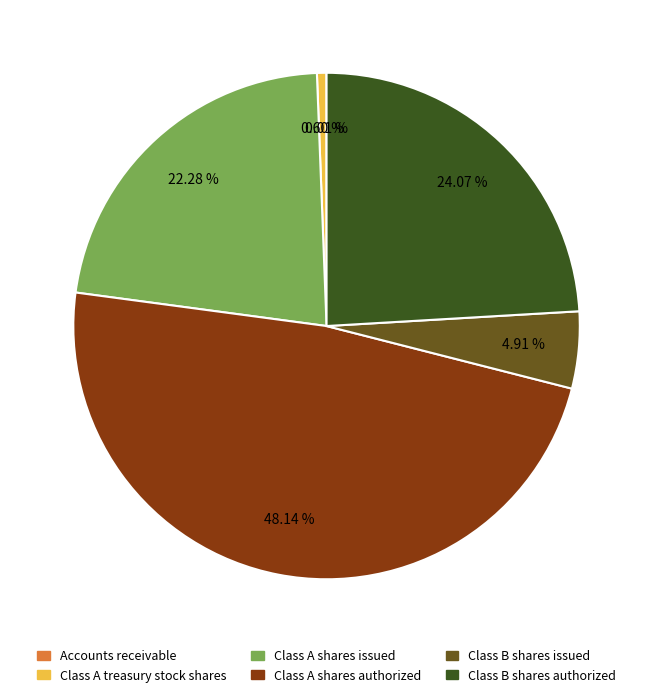

What is the ratio of the value at Class B shares authorized to the value at Class A treasury stock shares?

40.0